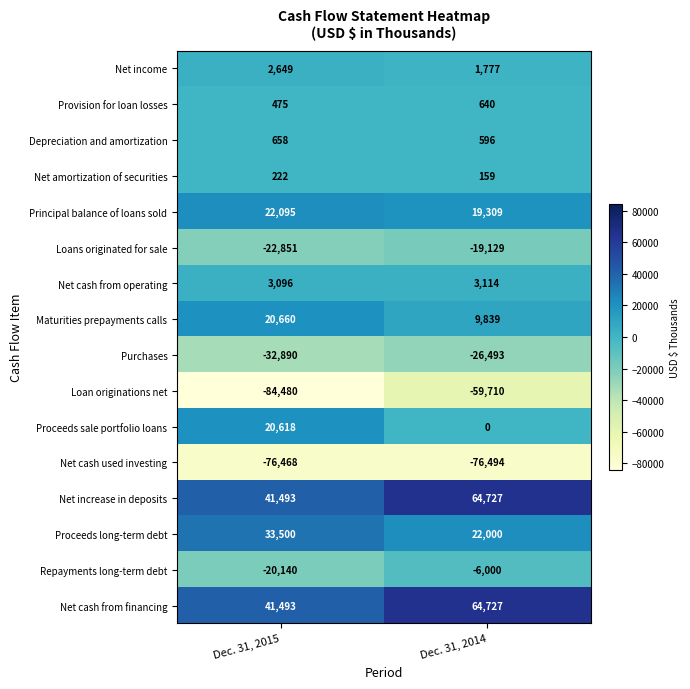

Is it true that Net increase in deposits equals 41493 at Dec. 31, 2015?

True